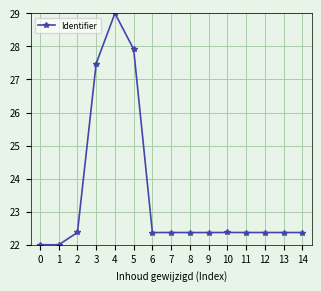

What is the value of the 1st point from the left?

22.0